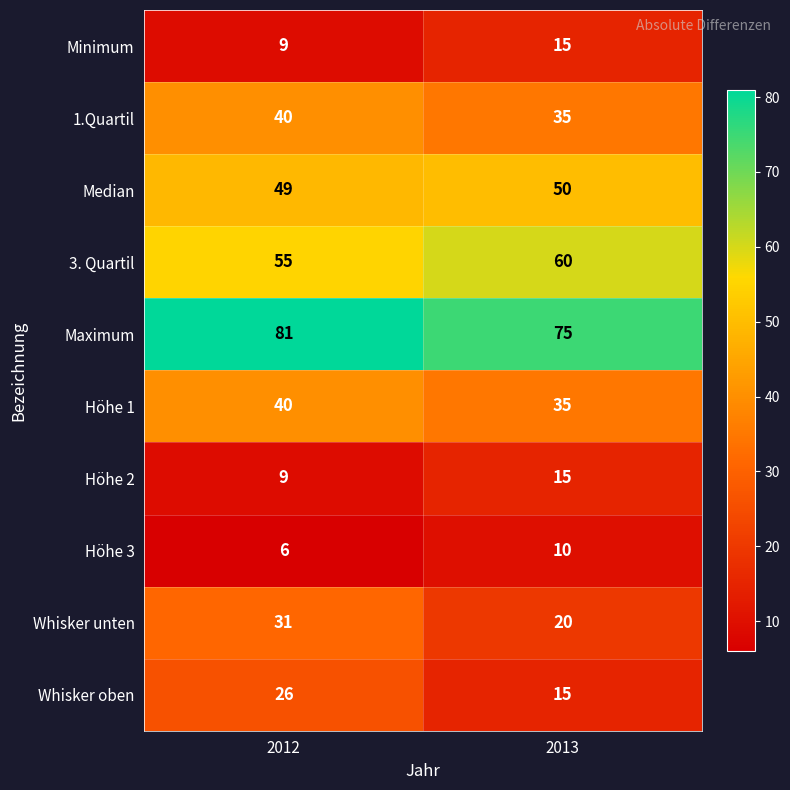

What is the spread (max minus min) of values at 2013?

65